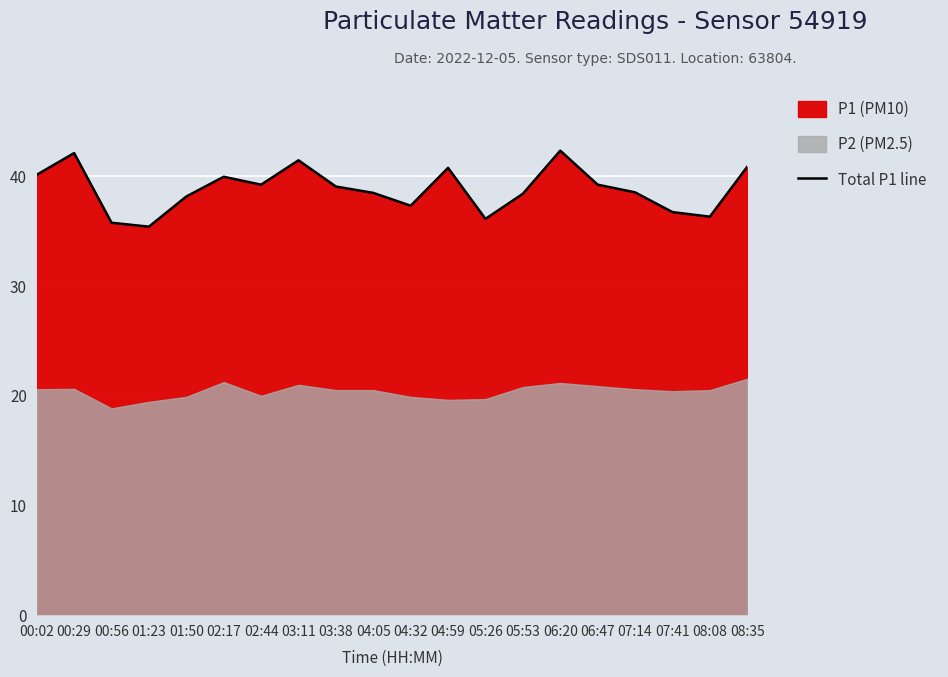

What is the sum of the values at 05:26 and 01:23?

71.6